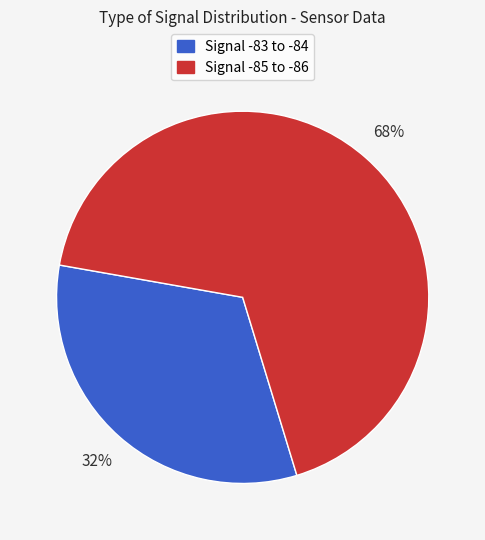

How many slices are in this pie chart?

2